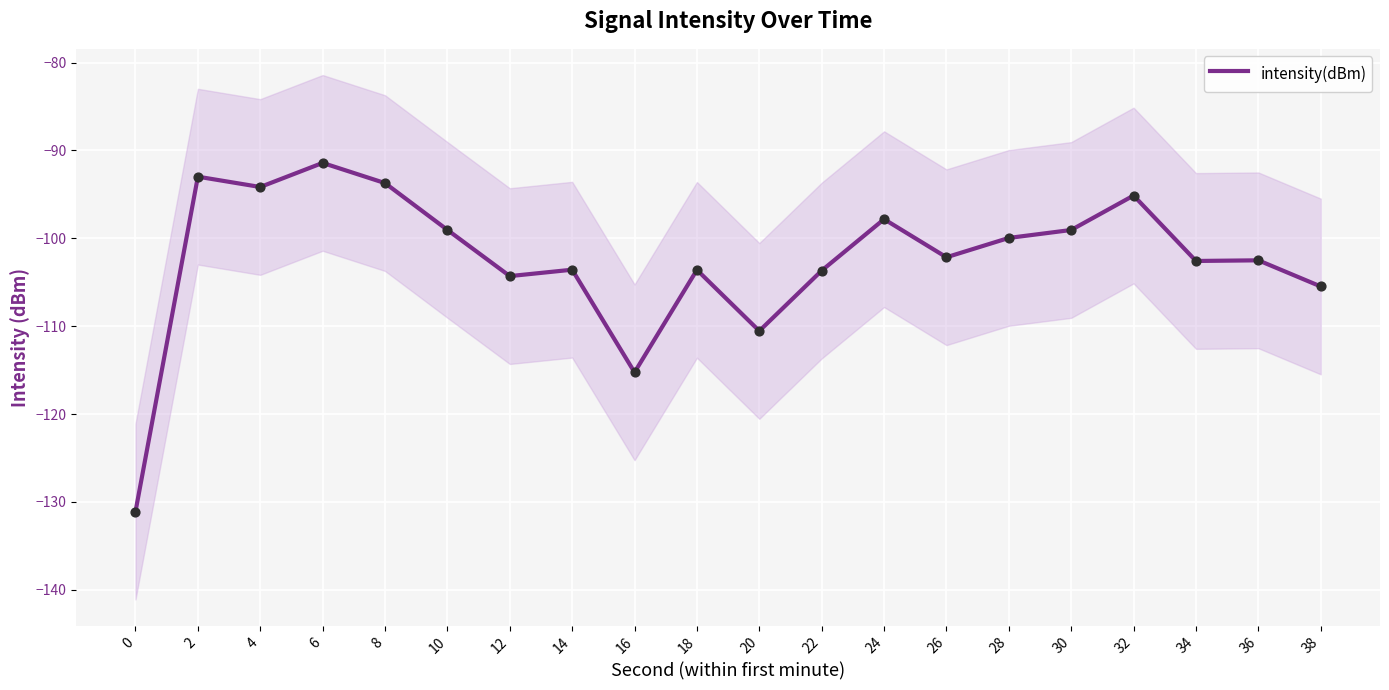

What is the change in value from 24 to 38?

-7.7